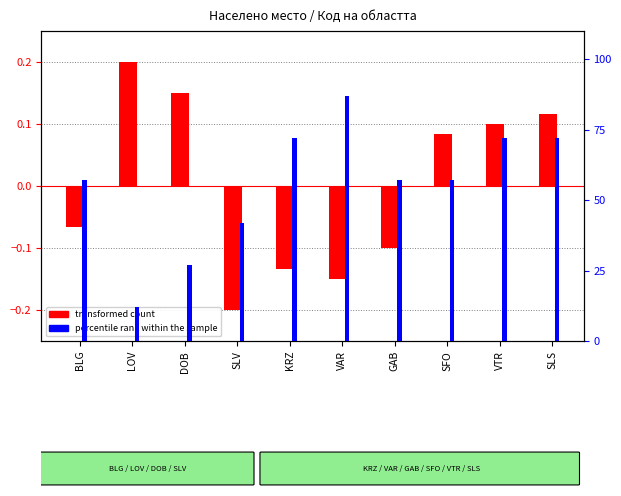

Is it true that percentile rank within the sample equals 98.1 at VTR?

False